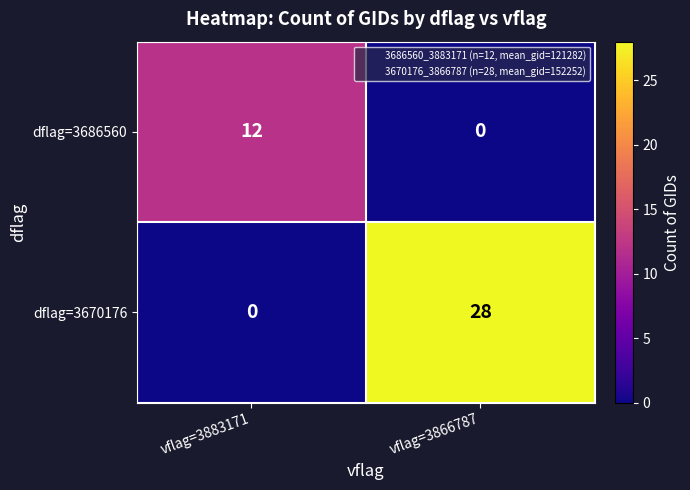

Reading left to right, transcribe all the data shown in this chart.

dflag=3686560: 12	0
dflag=3670176: 0	28